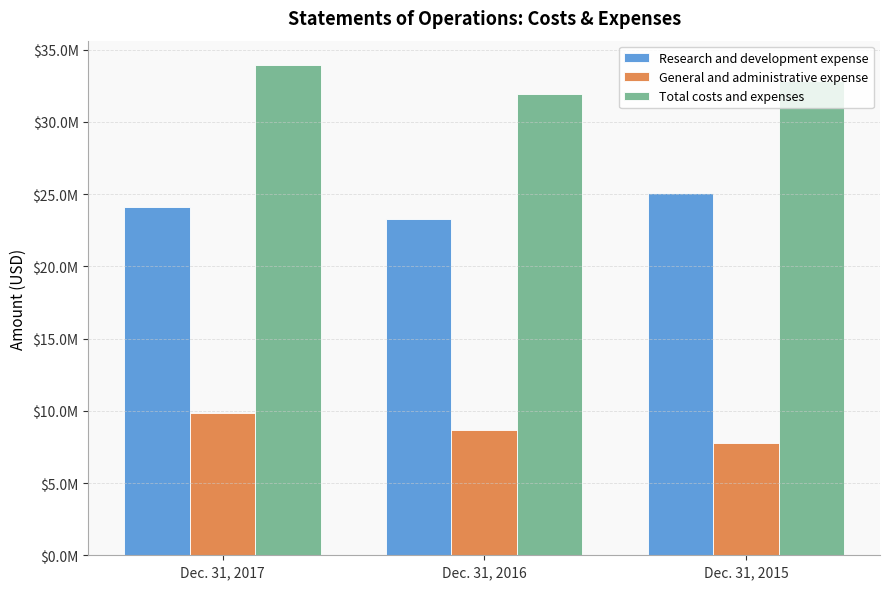

What are all the series names shown in the legend?

Research and development expense, General and administrative expense, Total costs and expenses